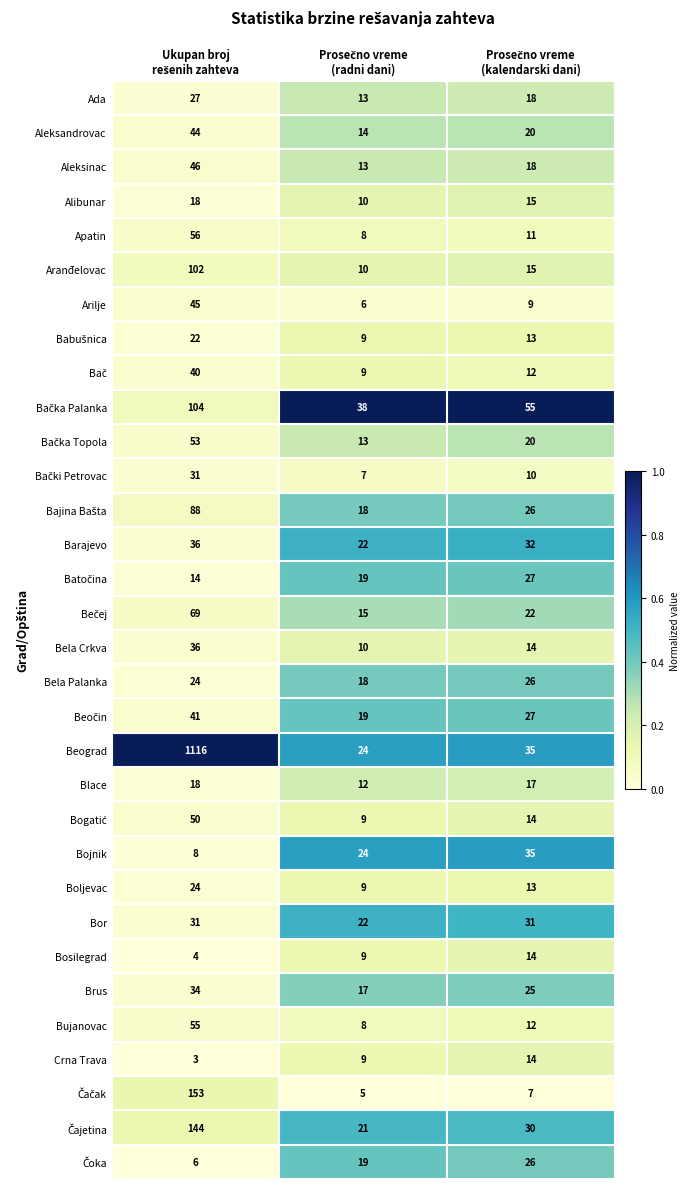

What is the average value of the Bojnik series?

22